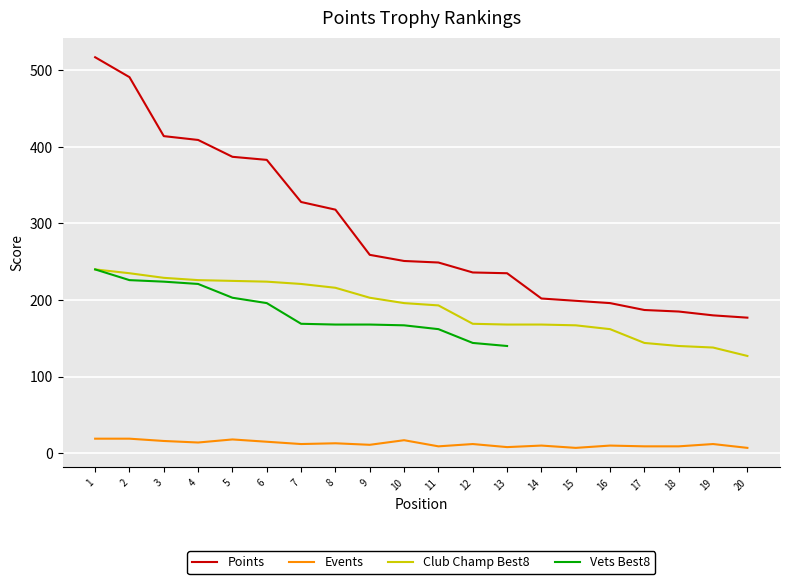

At how many categories does at least one series exceed 186?

17